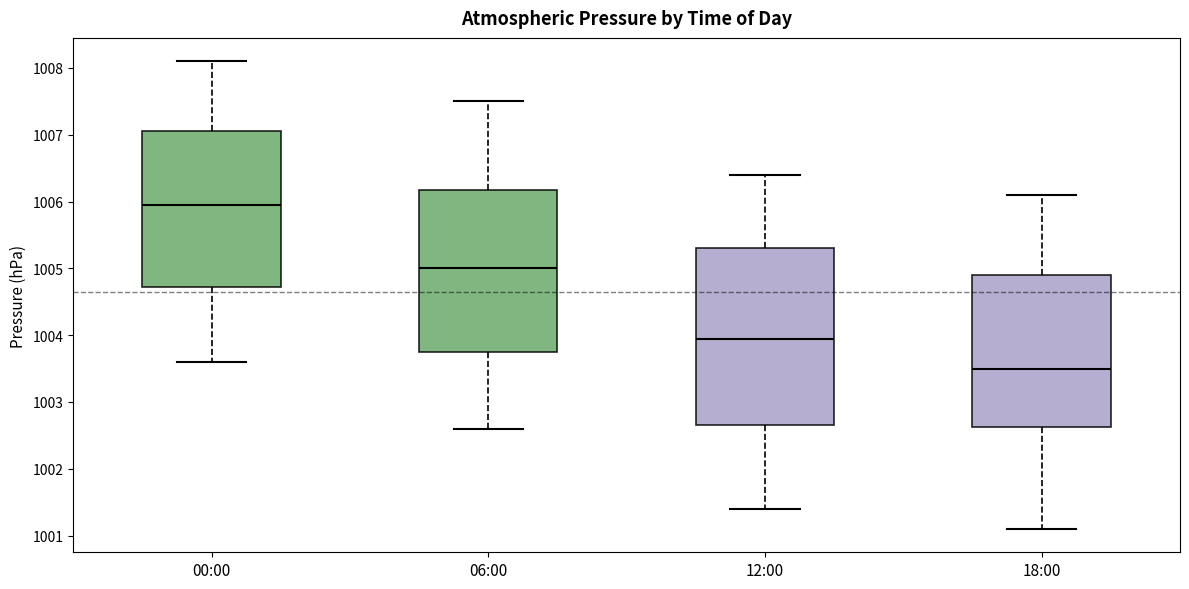

Reading left to right, read every box against the y-axis: the position of its median line, the range the box covers, and the ends of its whiskers. The values are not printed on the chart, so give them approximately, as read against the axis.

00:00: median 1006.0, box 1004.7 to 1007.1, whiskers 1003.6 to 1008.1
06:00: median 1005.0, box 1003.8 to 1006.2, whiskers 1002.6 to 1007.5
12:00: median 1004.0, box 1002.7 to 1005.3, whiskers 1001.4 to 1006.4
18:00: median 1003.5, box 1002.6 to 1004.9, whiskers 1001.1 to 1006.1